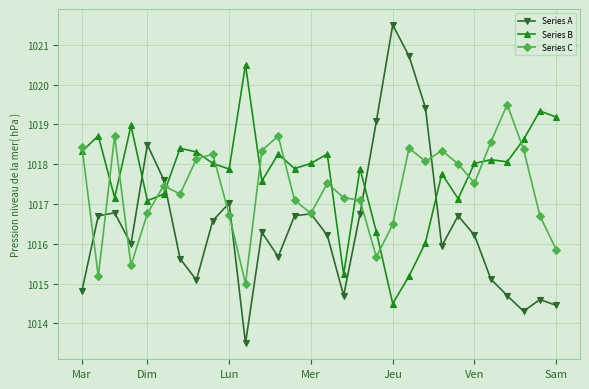

How many intersections are there between Series A and Series B?

4